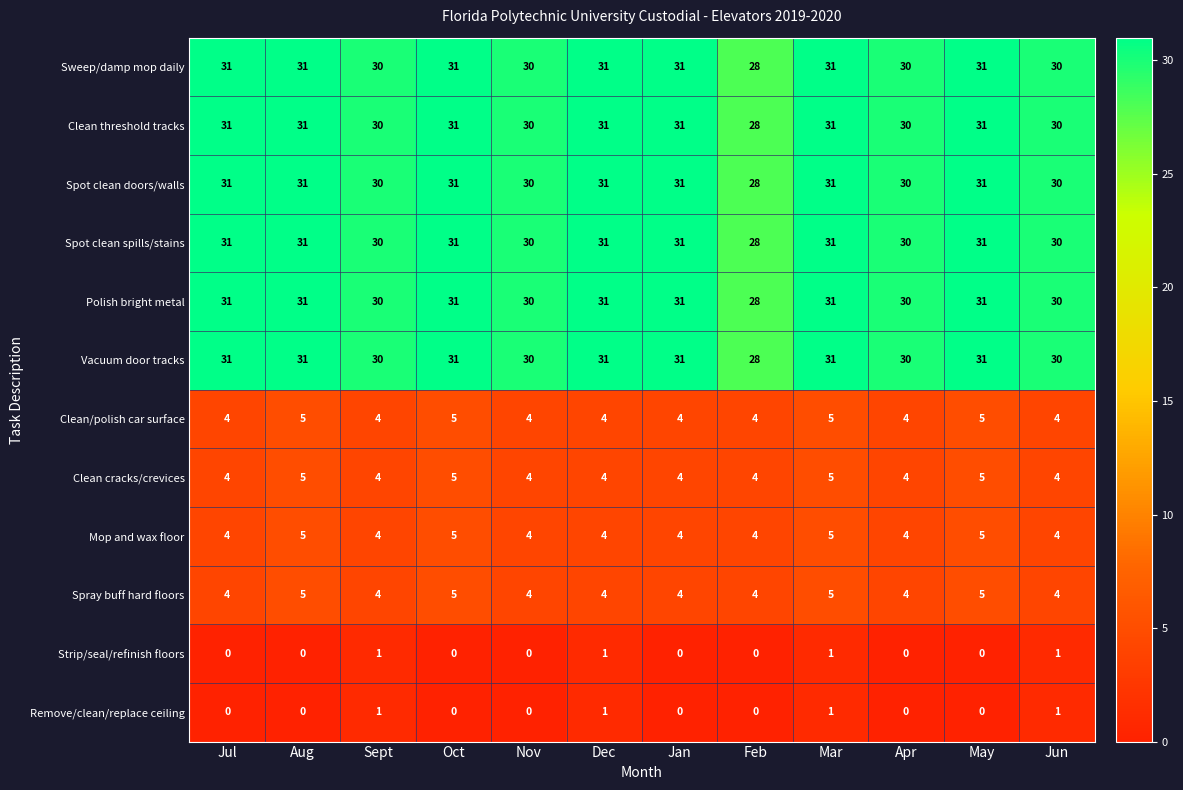

What is the sum of all Sweep/damp mop daily values?

365